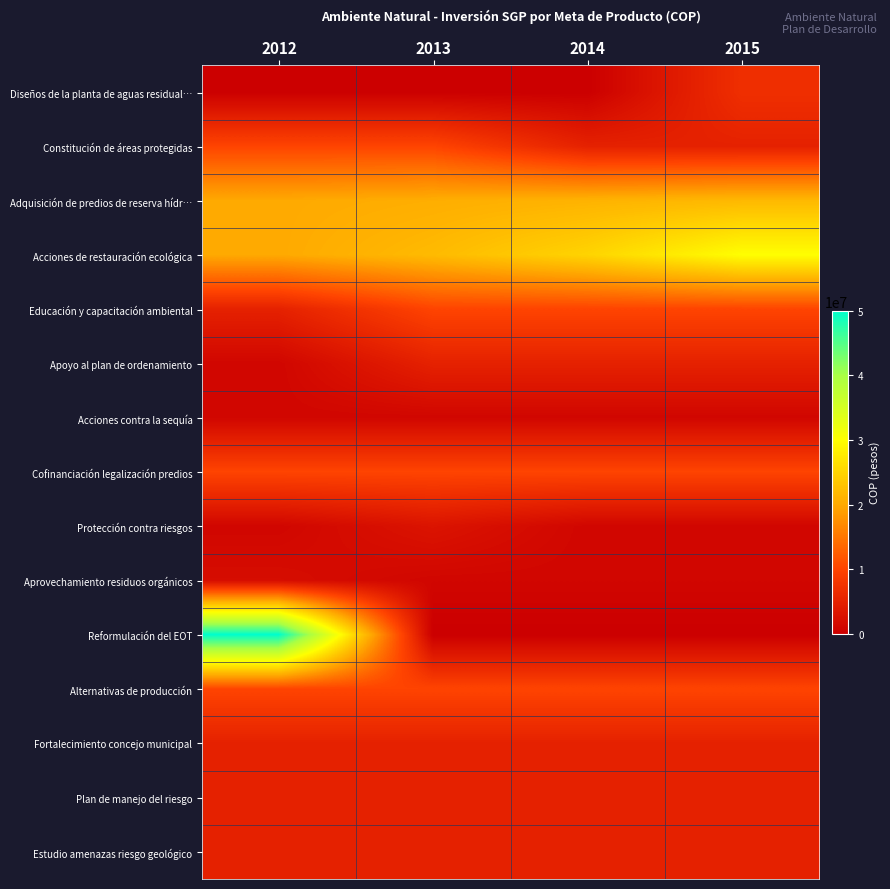

At how many categories does at least one series exceed 22069107?

3